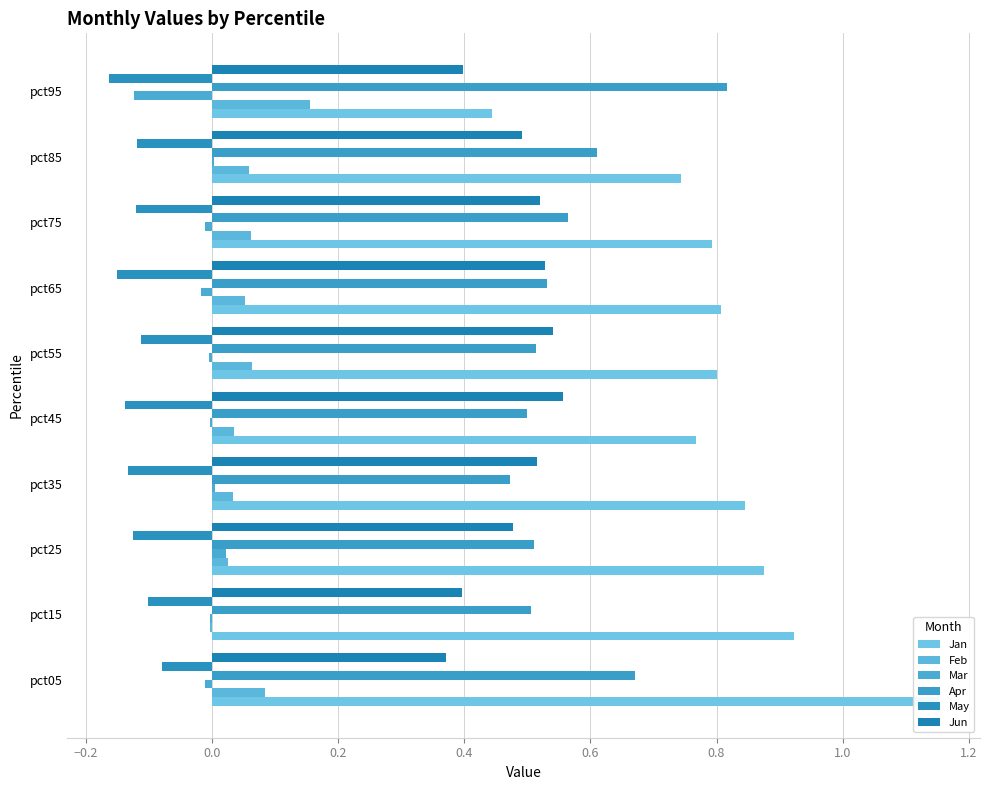

Is the value of Jun at pct65 greater than the value of Feb at pct45?

Yes